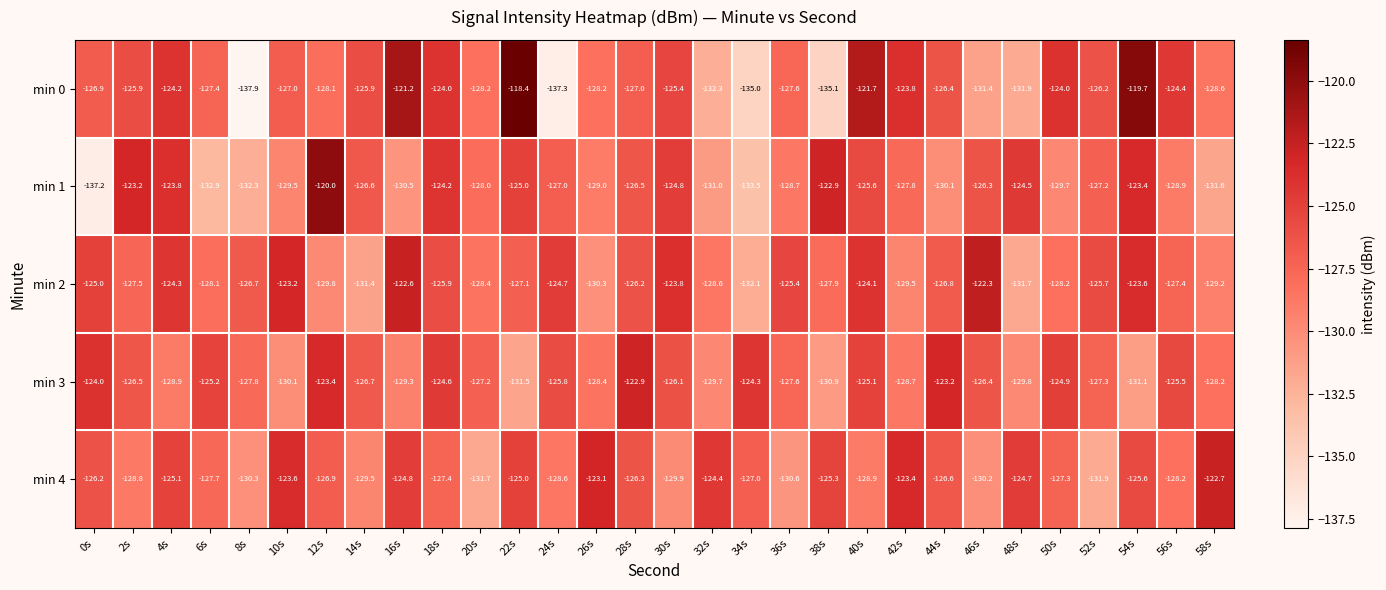

What is the smallest value displayed?

-137.9